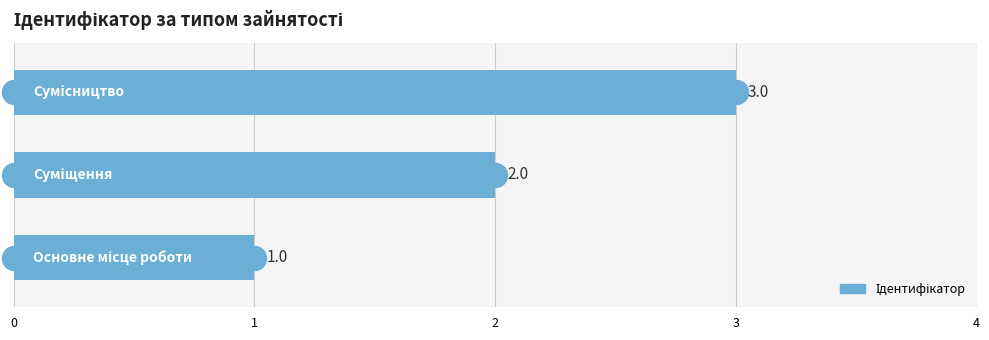

Which has a higher value, 1 or 0?

1